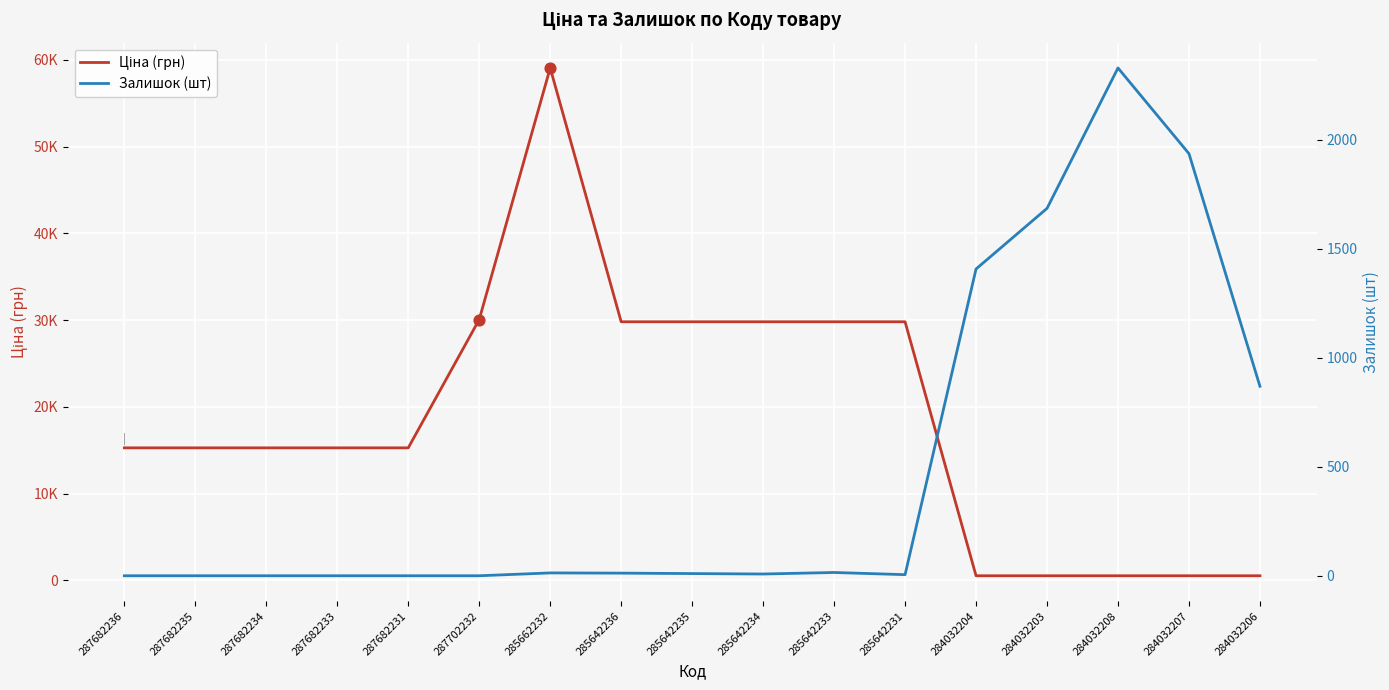

At which category is the sum across all series the highest?

285662232